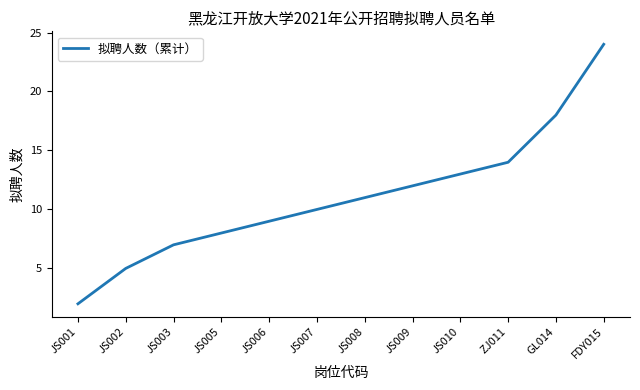

List the labels in order of value, smallest first.

JS001, JS002, JS003, JS005, JS006, JS007, JS008, JS009, JS010, ZJ011, GL014, FDY015